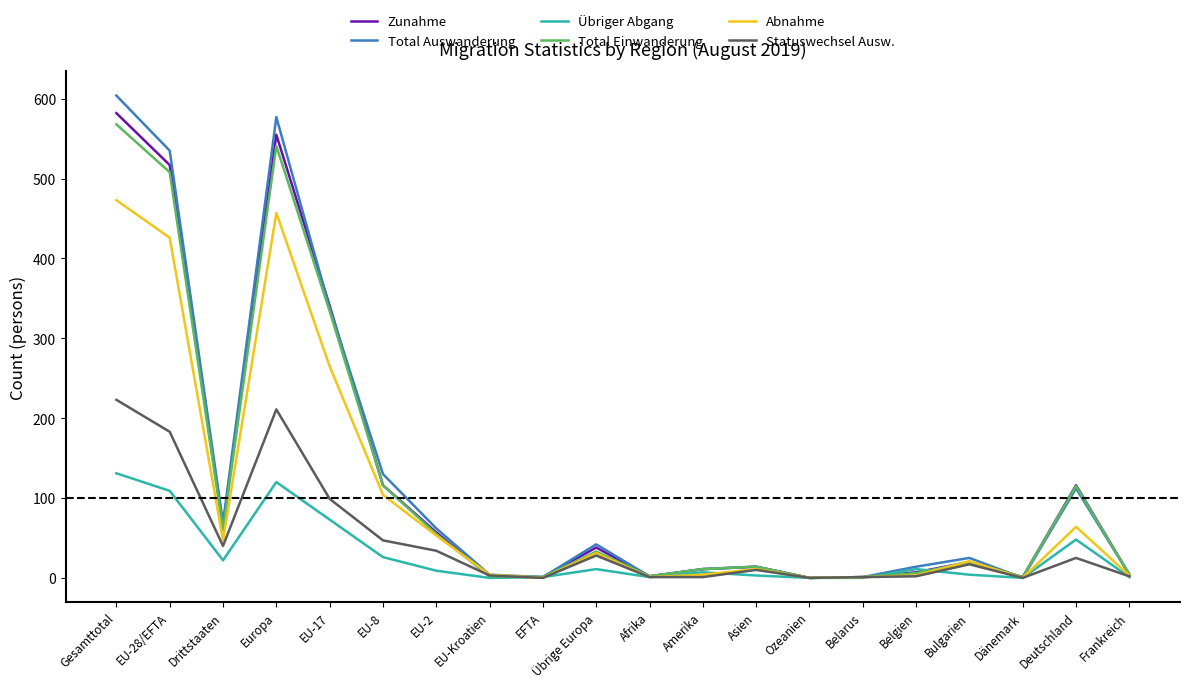

The value of Zunahme at EU-28/EFTA is 517. True or false?

True